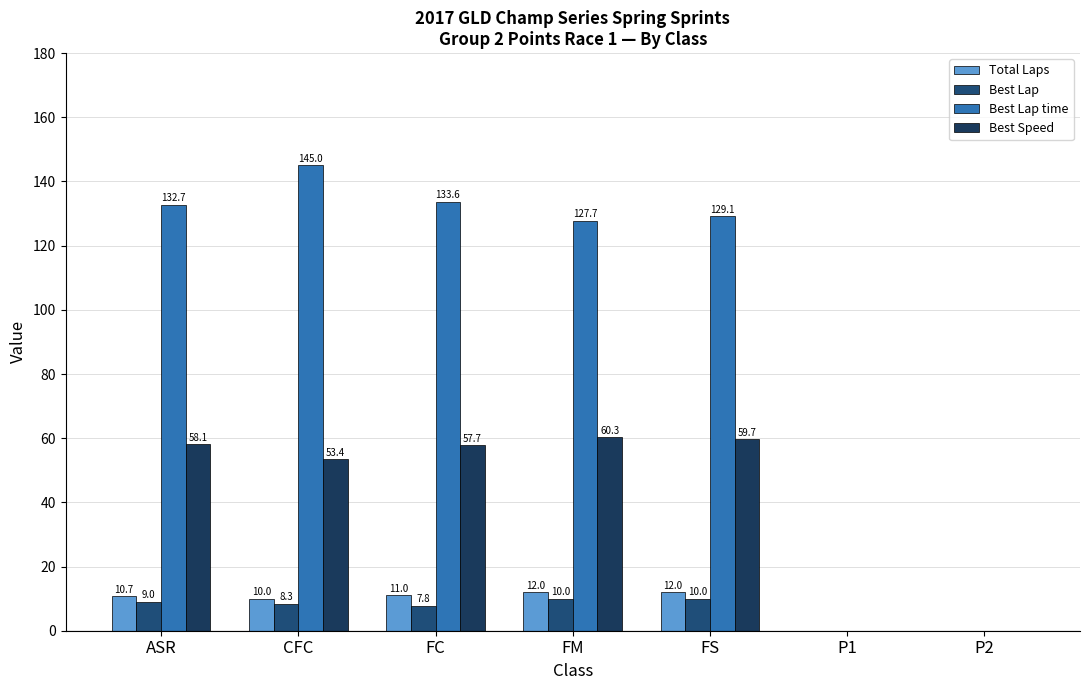

What is the sum of the Best Lap values at ASR and FS?

19.0